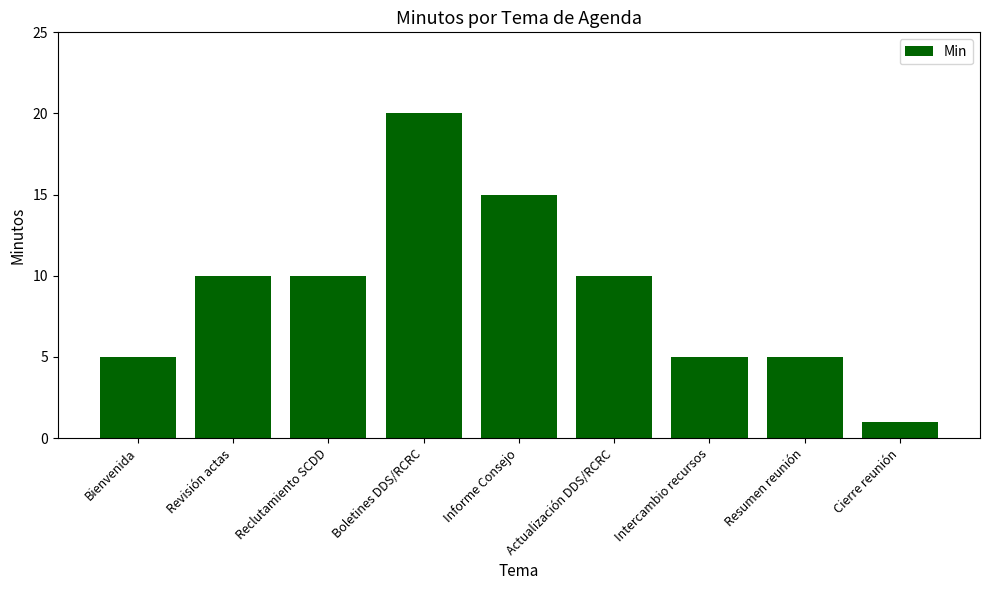

Which label corresponds to the largest value in the chart?

Boletines DDS/RCRC